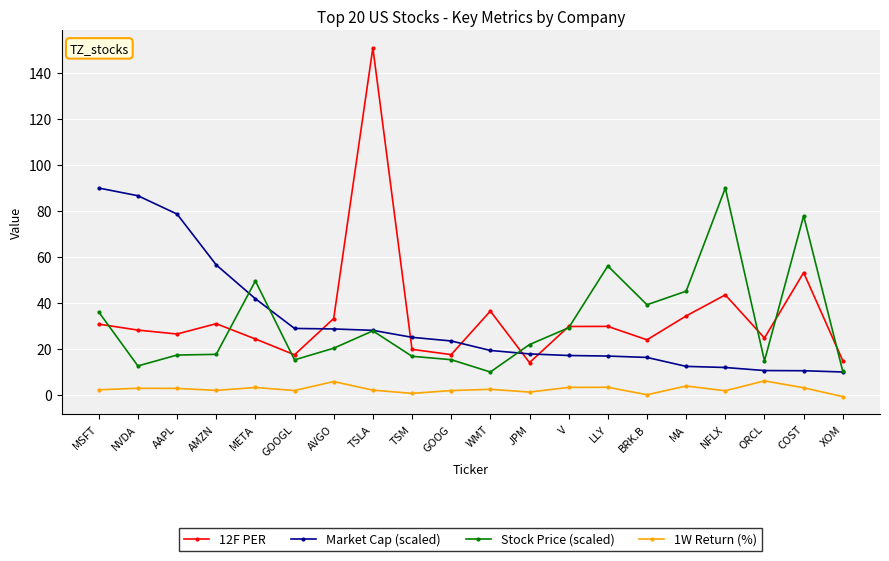

Which series changed the most between JPM and MA?

Stock Price (scaled)